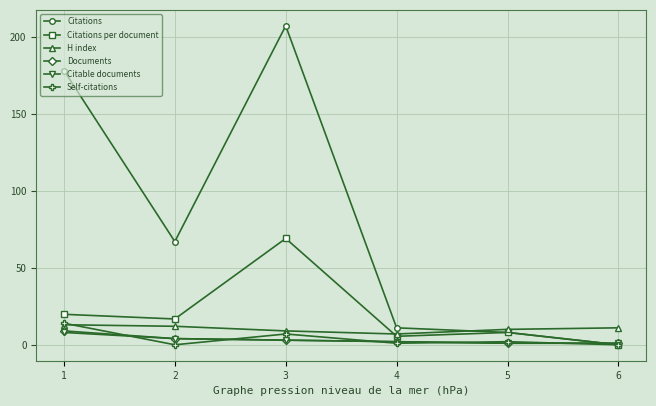

Reading left to right, transcribe all the data shown in this chart.

Citations: 178.0	67.0	207.0	11.0	8.0	0.0
Citations per document: 19.8	16.8	69.0	5.5	8.0	0.0
H index: 13.0	12.0	9.0	7.0	10.0	11.0
Documents: 9.0	4.0	3.0	2.0	1.0	1.0
Citable documents: 8.0	4.0	3.0	2.0	1.0	1.0
Self-citations: 14.0	0.0	7.0	1.0	2.0	0.0